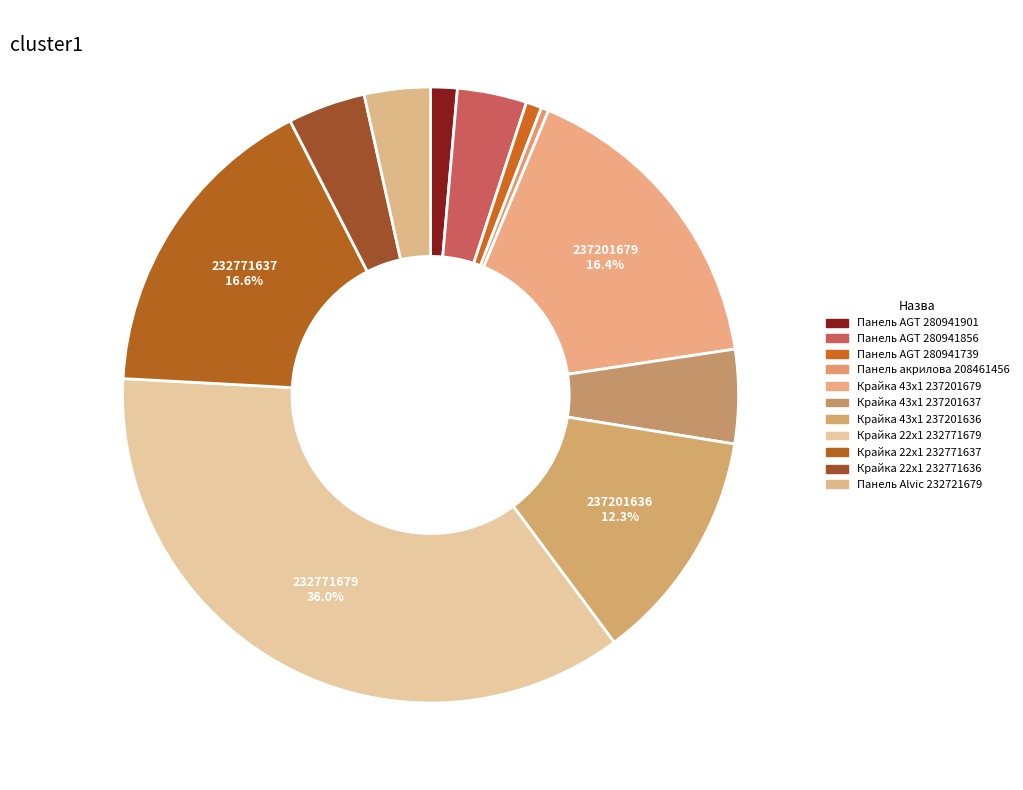

Which category has the smallest portion of the pie?

Панель акрилова 208461456